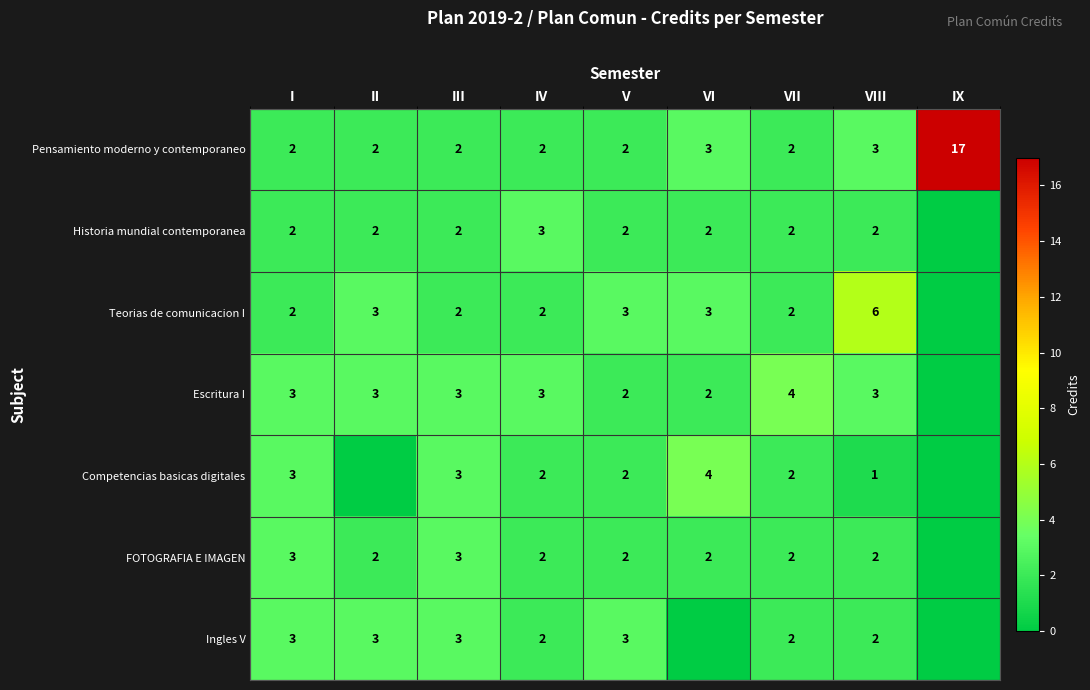

Which category has the highest value in the Pensamiento moderno y contemporaneo series?

IX